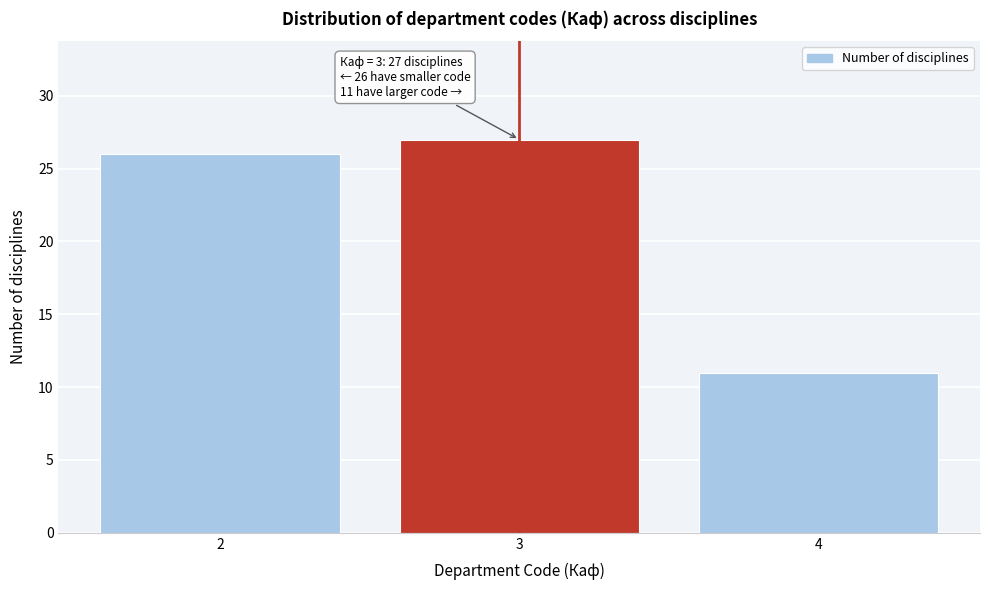

Over which range of the x-axis is the bar tallest?

2.5 to 3.5